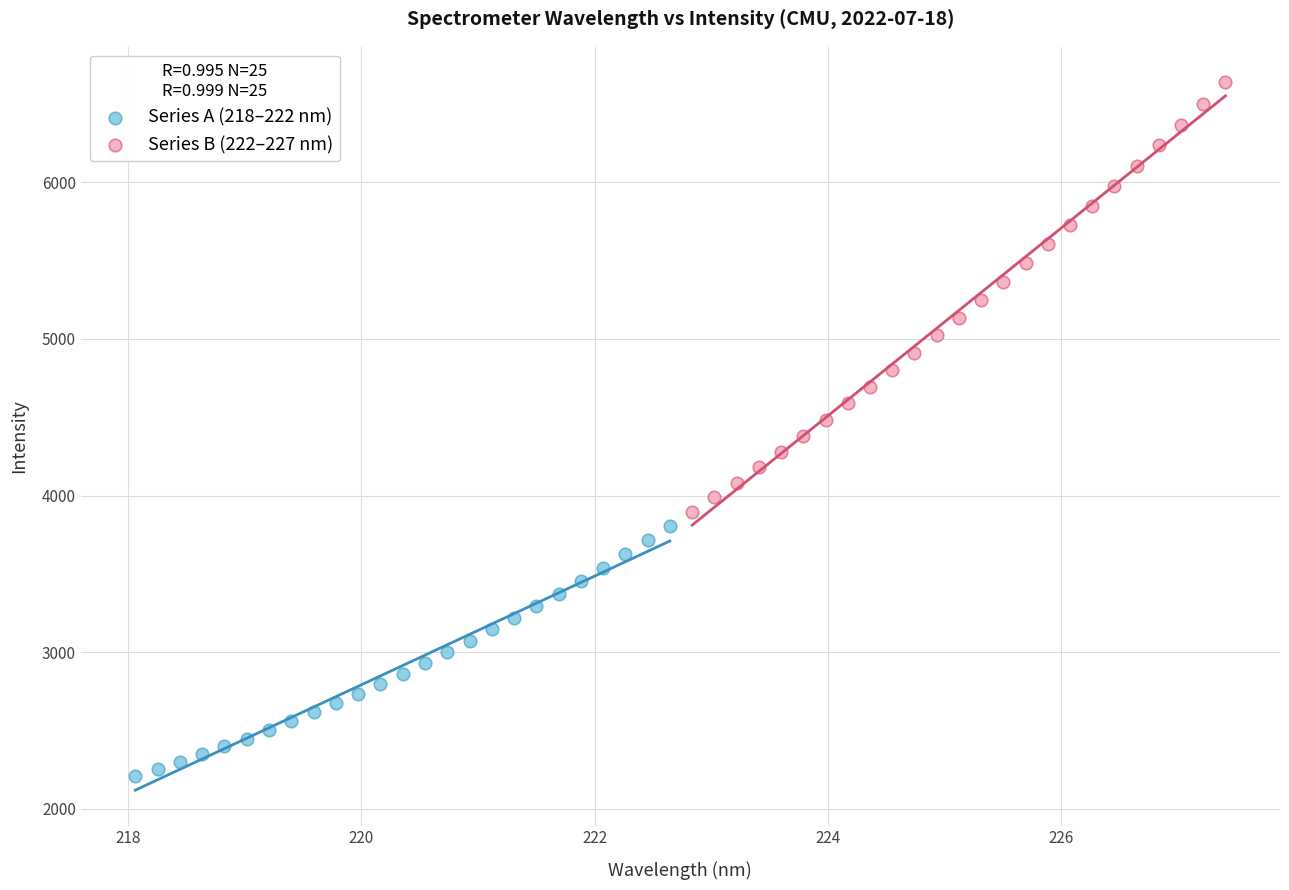

Which series contains the lowest Y value?

Series A (218–222 nm)